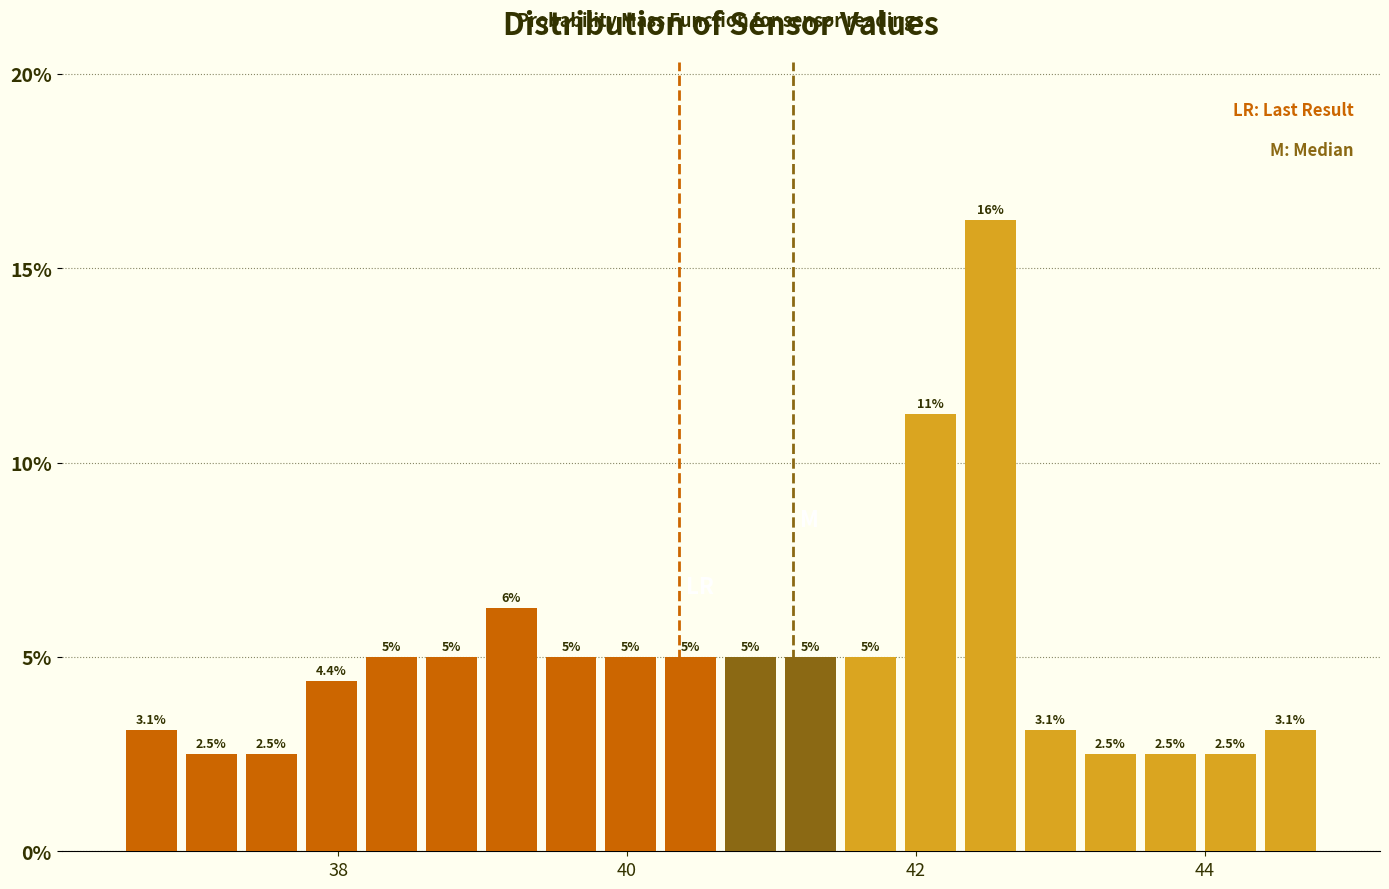

Read against the x-axis, roughly where is the centre of the tallest bar?

42.6